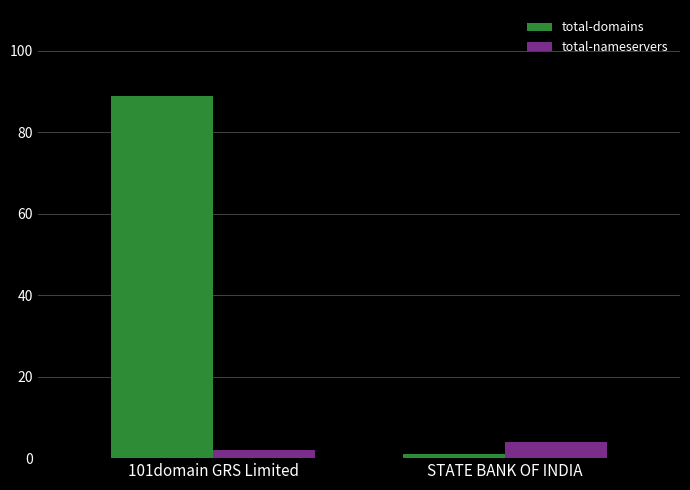

Rank the series by their average value, from highest to lowest.

total-domains, total-nameservers